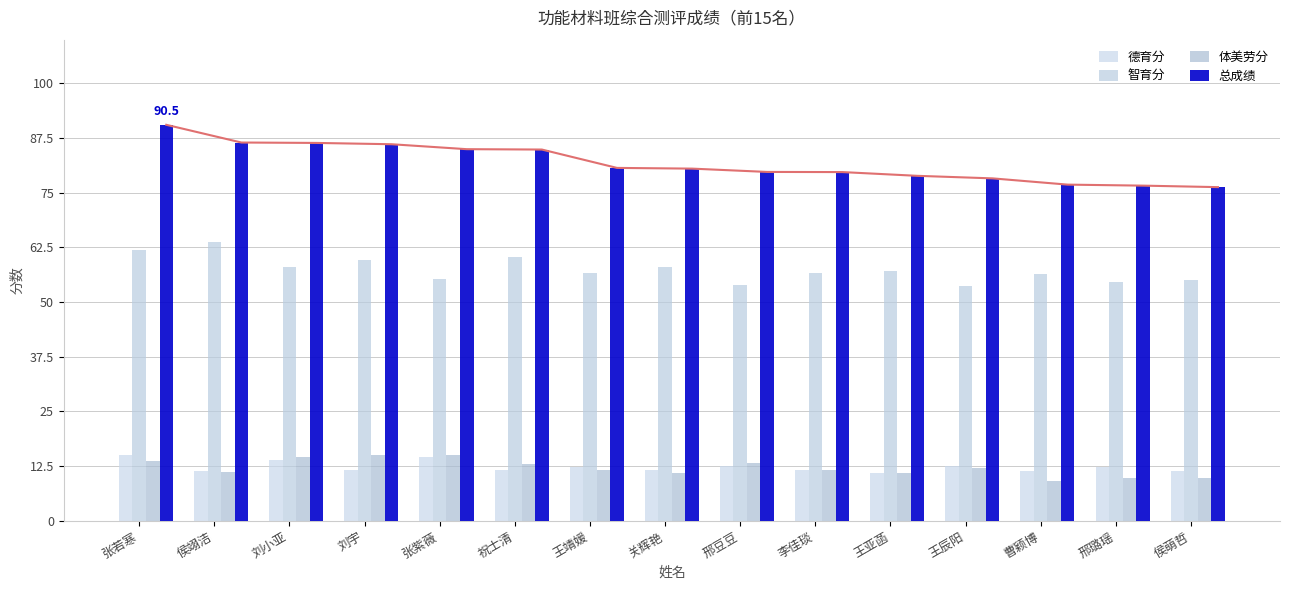

What is the spread (max minus min) of values at 张紫薇?

70.3